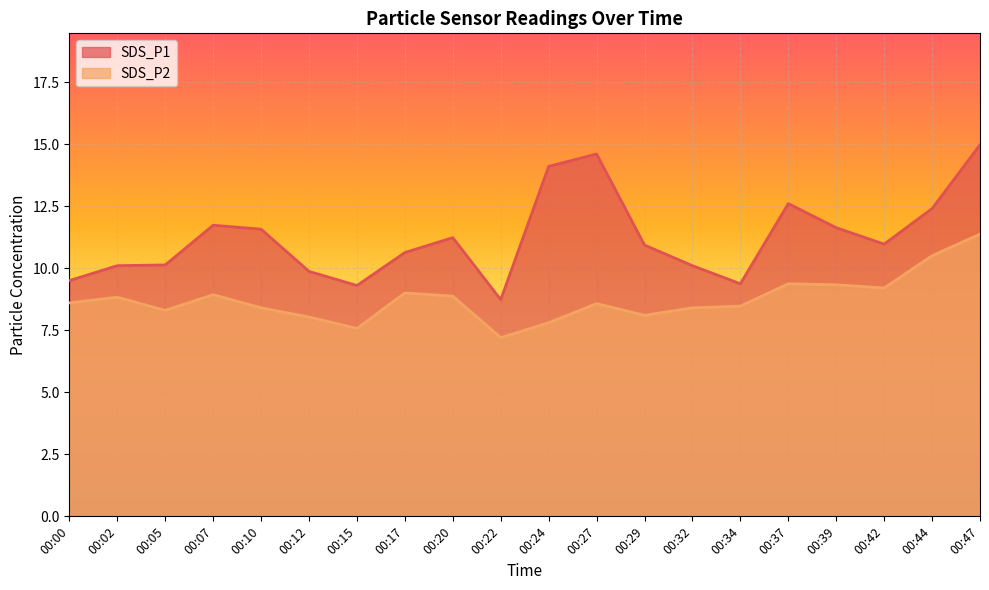

At which category is the sum across all series the highest?

00:47